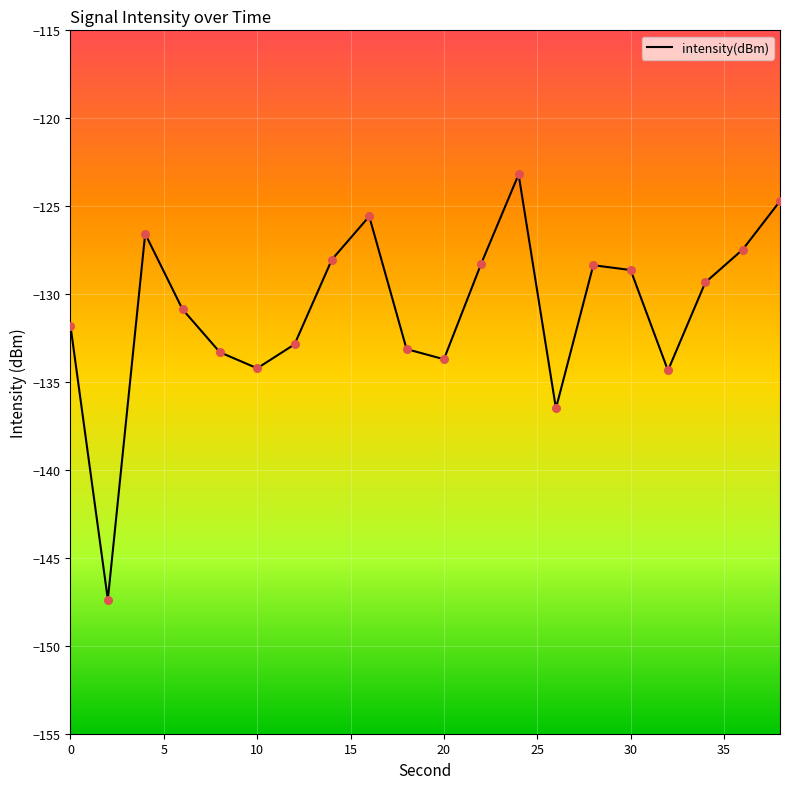

What is the difference between the maximum and minimum values?

24.2